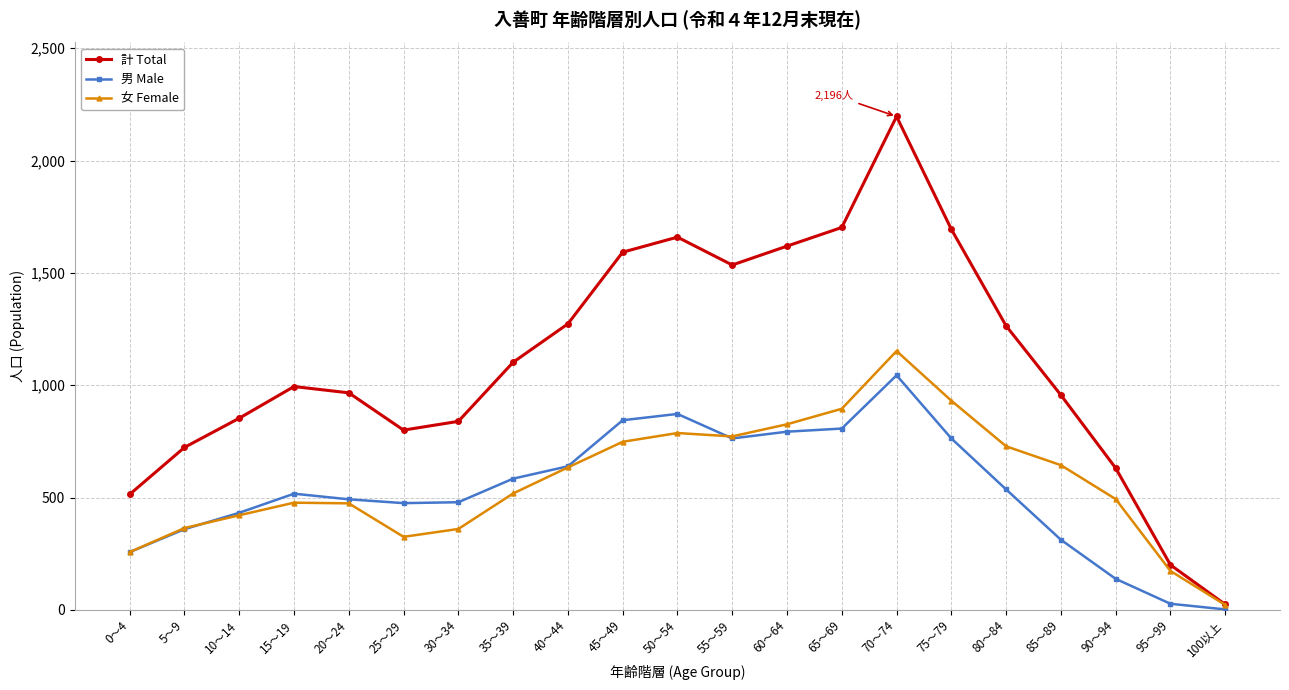

Is it true that 女 Female equals 644 at 85～89?

True